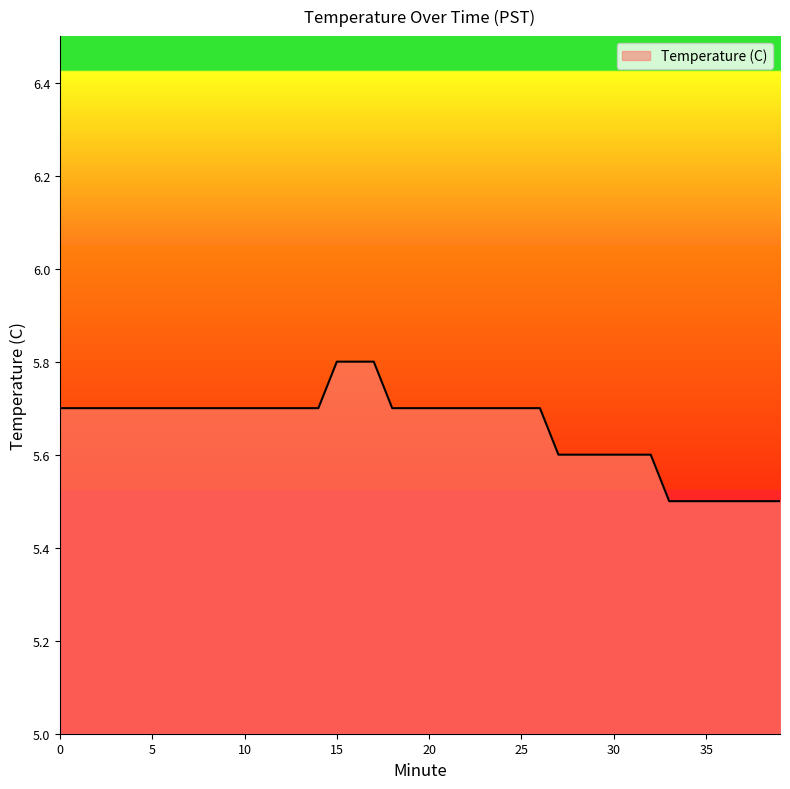

What is the minimum value shown in the chart?

5.5